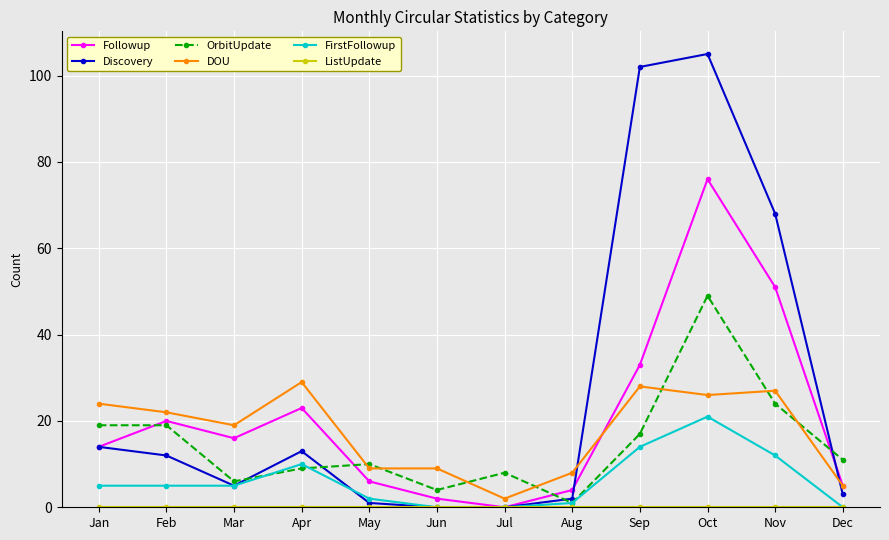

True or false: DOU and FirstFollowup cross at least once.

False